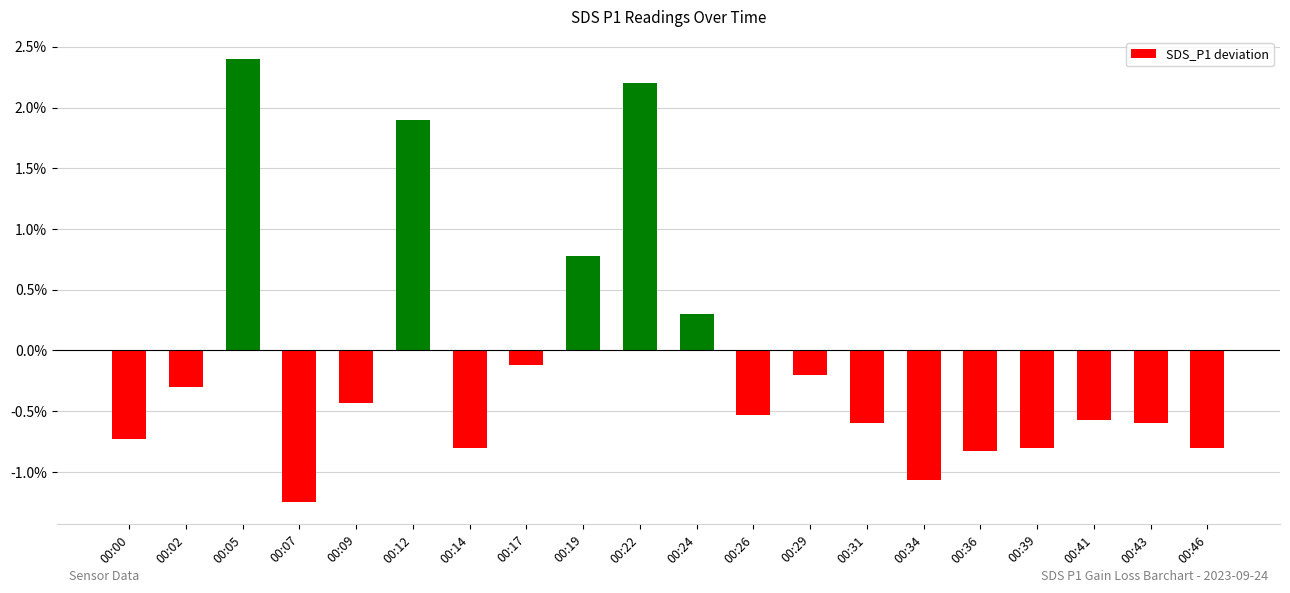

At which label does the data first exceed 0?

00:05